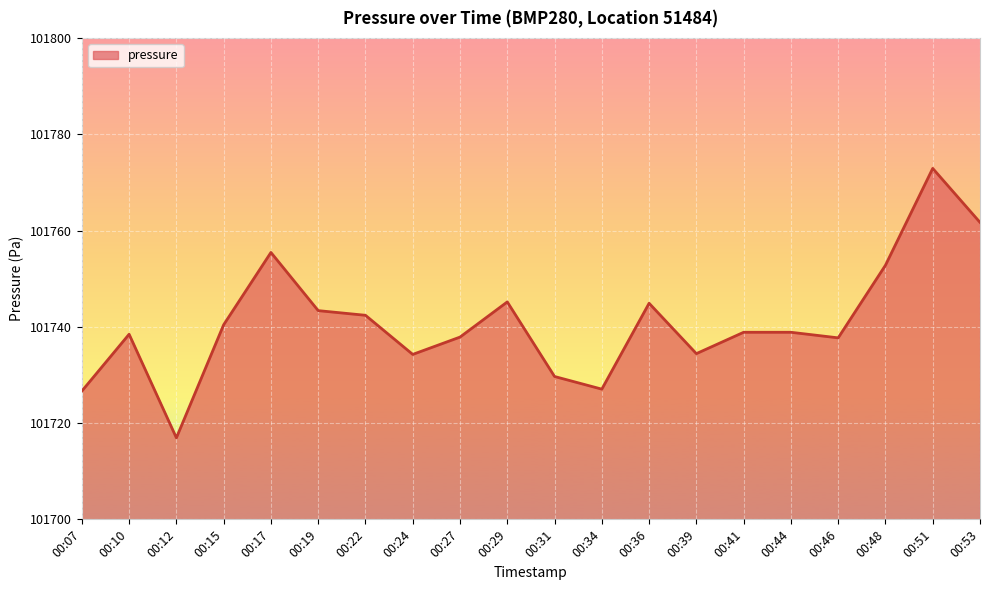

What is the difference between the values at 00:07 and 00:51?

46.3